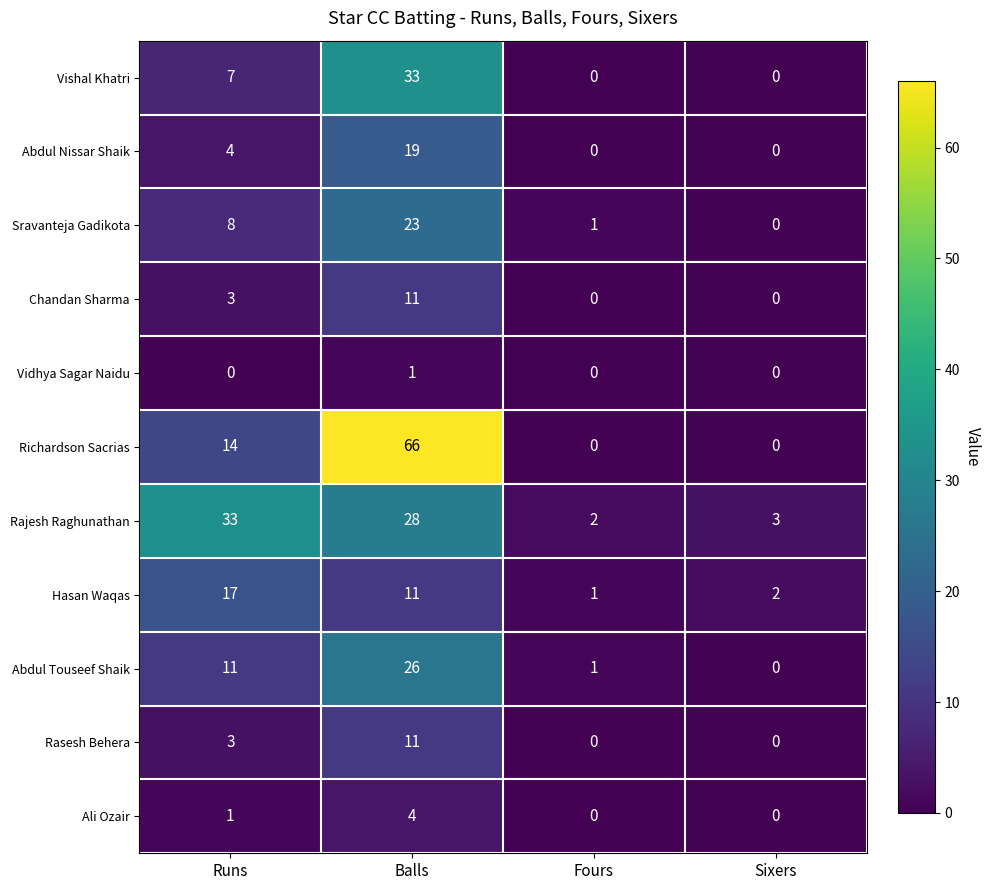

What is the approximate value of Sravanteja Gadikota at Runs, to the nearest 10?

10